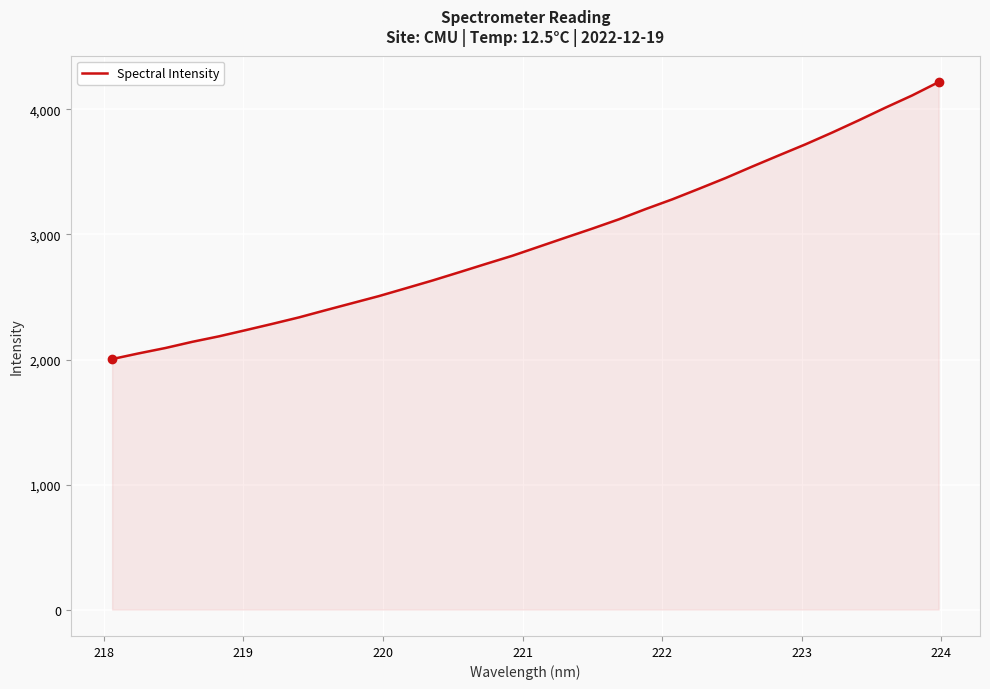

What is the minimum value shown in the chart?

2003.6